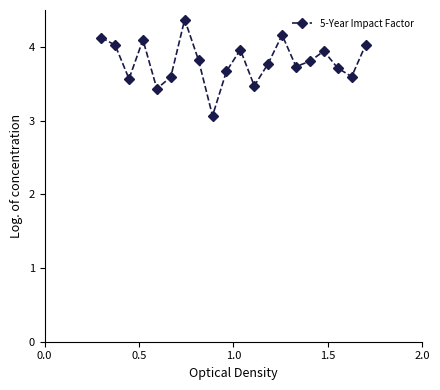

How many lines are shown in the chart?

1